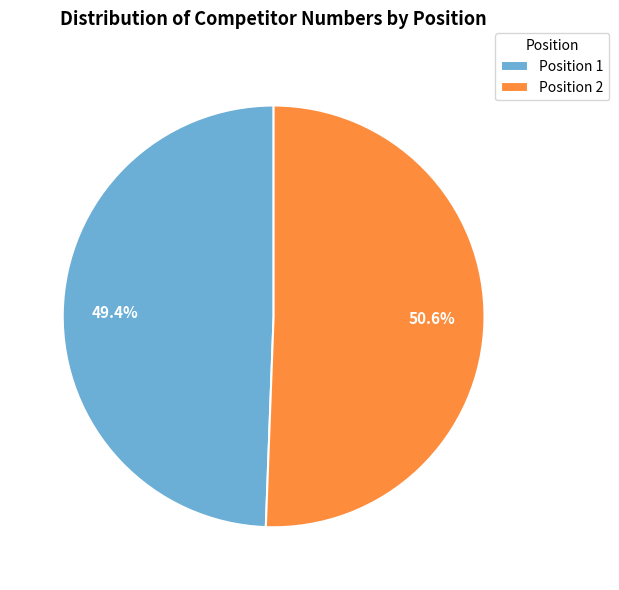

How many segments does this pie chart have?

2